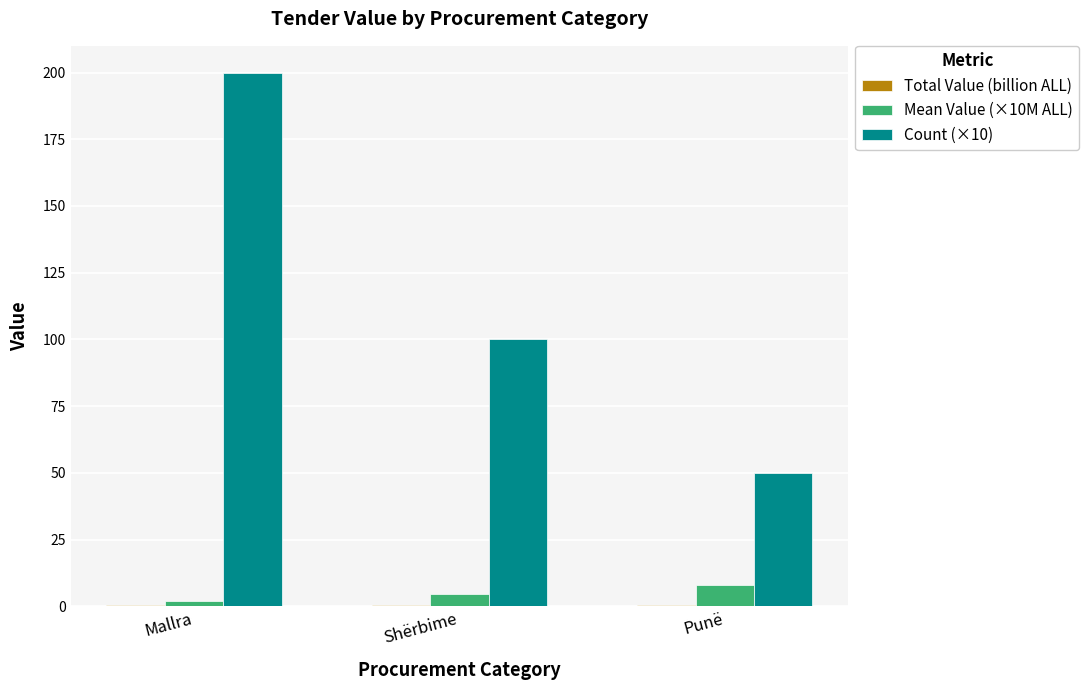

Where is Count (×10) nearest to the value 125?

Shërbime